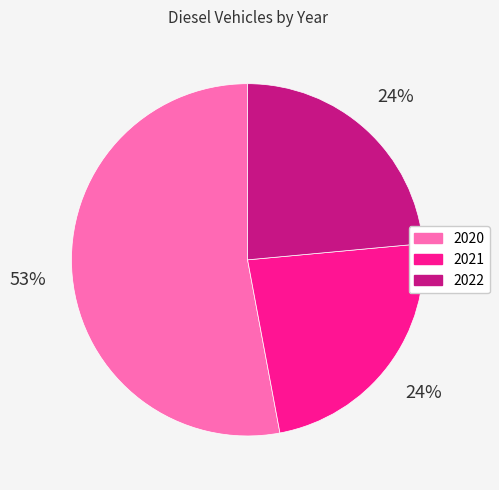

What is the ratio of the value at 2020 to the value at 2022?

2.2